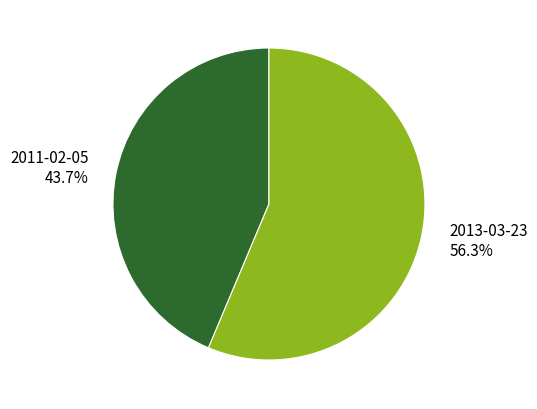

What is the ratio of the value at 2013-03-23 to the value at 2011-02-05?

1.3